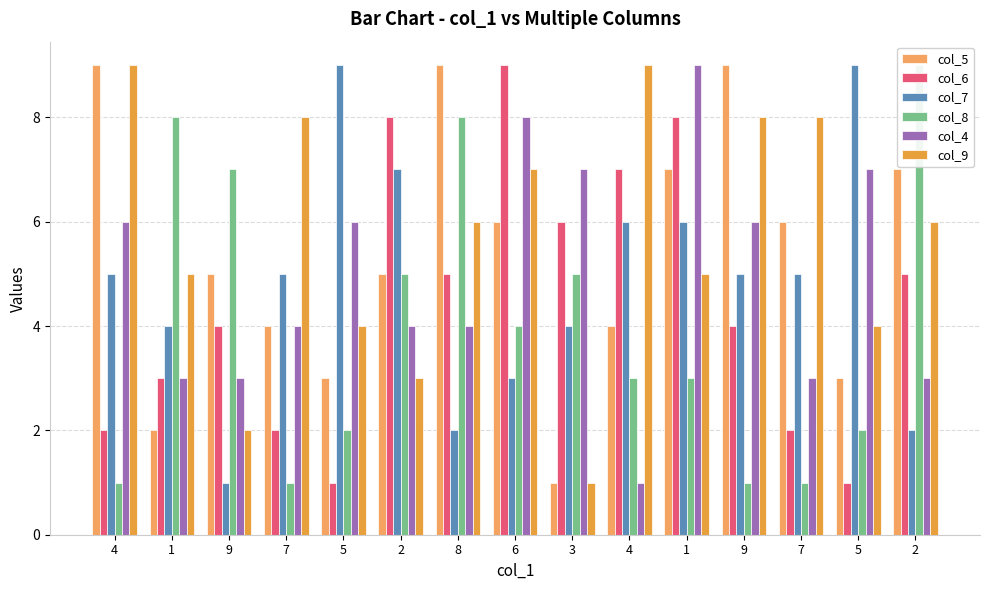

Where is col_8 nearest to the value 5?

2